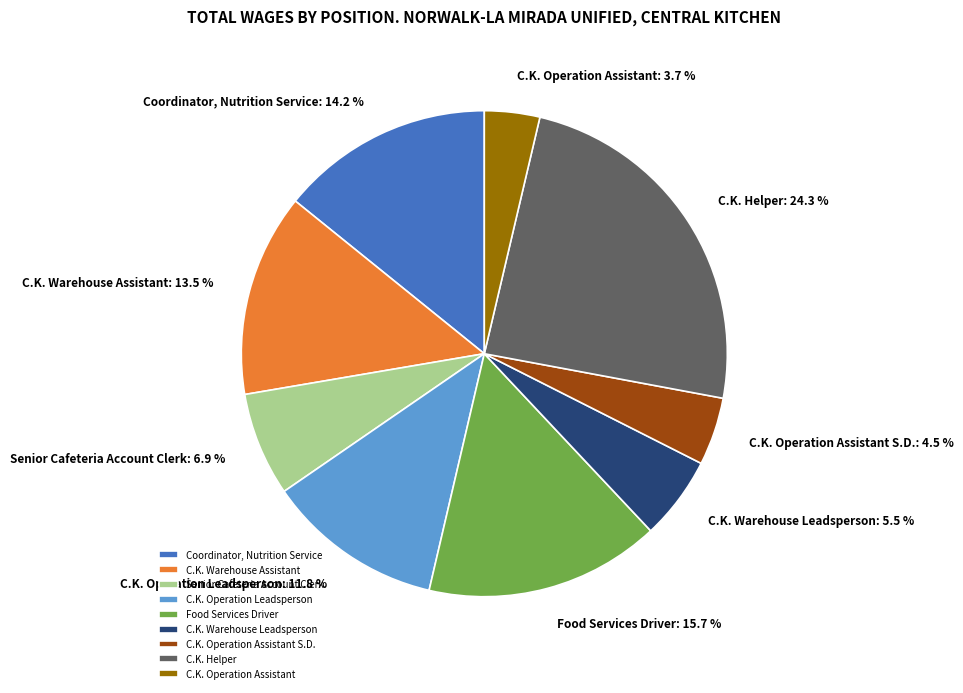

What is the total percentage of Coordinator, Nutrition Service and C.K. Operation Assistant S.D.?

18.7%